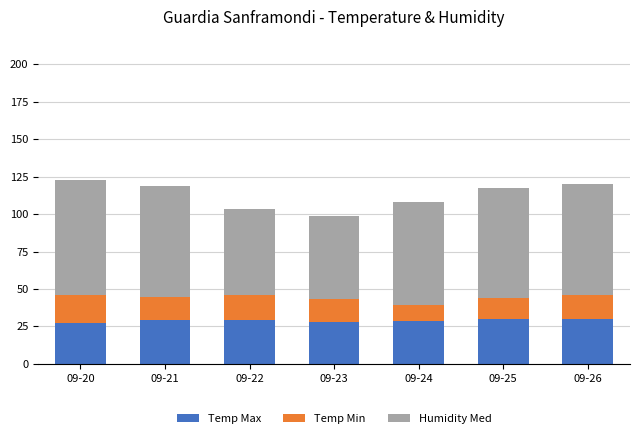

What is the maximum value for Temp Max?

30.1